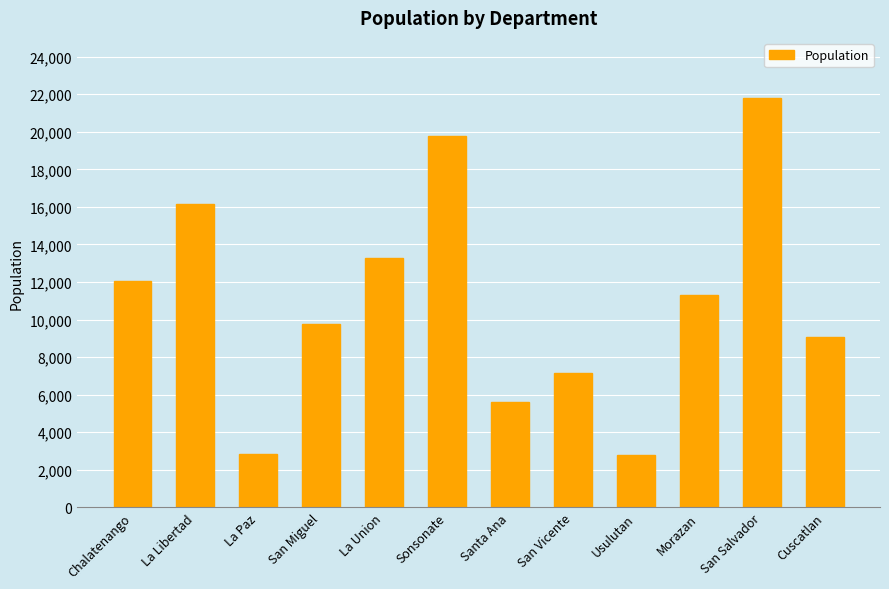

At which category does the chart reach its peak across all series?

San Salvador